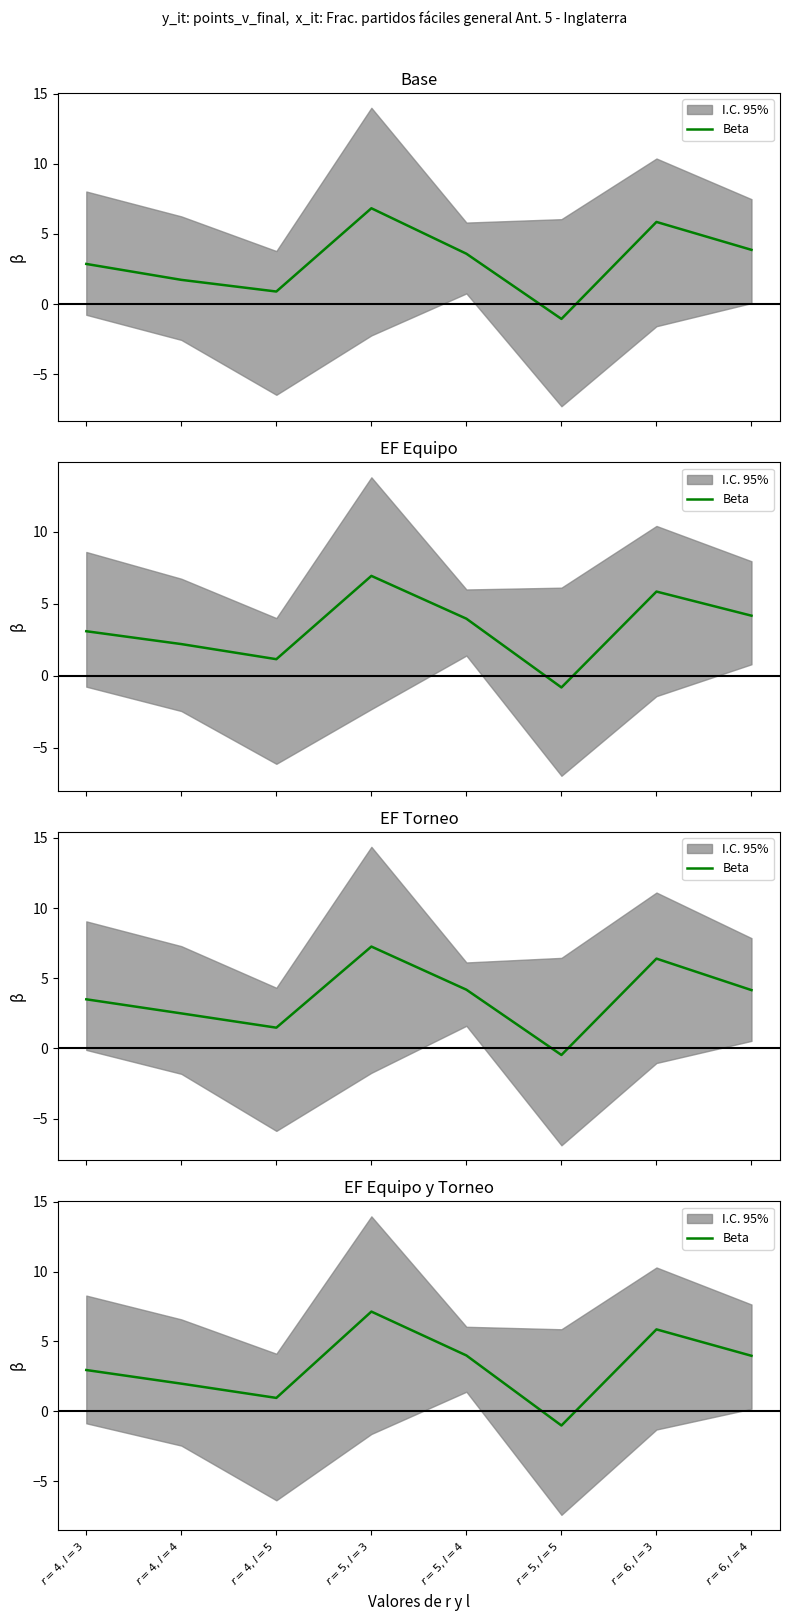

Reading left to right, list all the values displayed in this chart.

$r=4, l=3$=3.0	$r=4, l=4$=2.0	$r=4, l=5$=1.0	$r=5, l=3$=7.1	$r=5, l=4$=4.0	$r=5, l=5$=-1.0	$r=6, l=3$=5.9	$r=6, l=4$=4.0